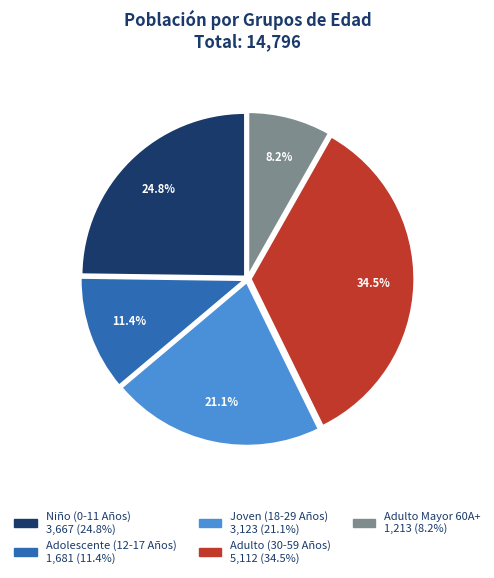

Which category has the smallest portion of the pie?

Adulto Mayor 60A+